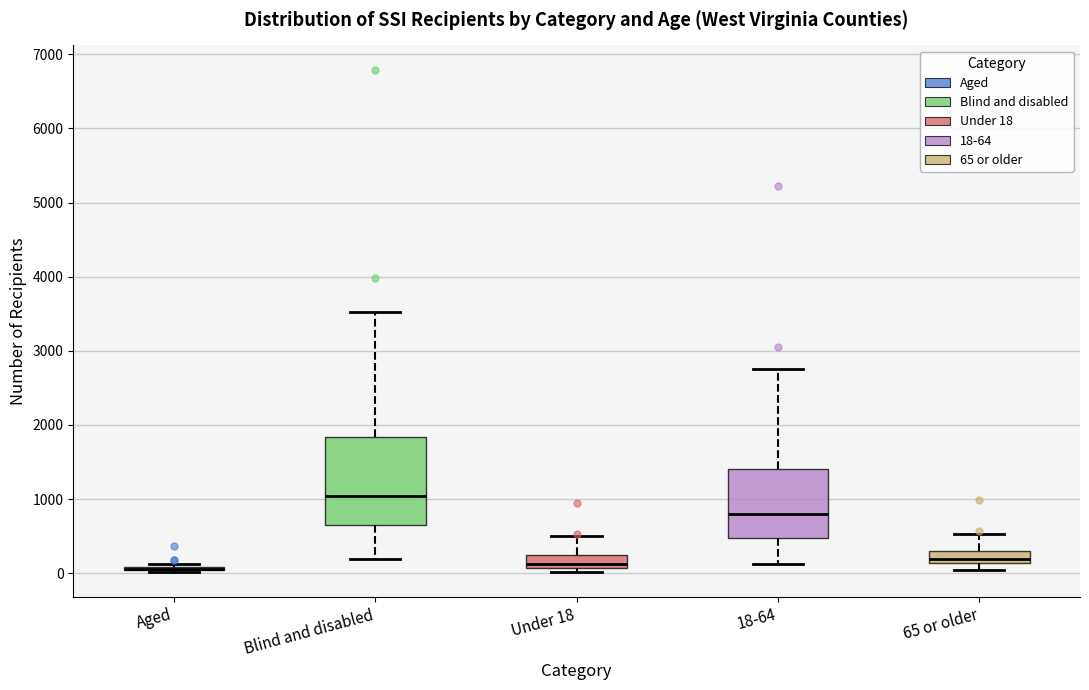

Reading left to right, read every box against the y-axis: the position of its median line, the range the box covers, and the ends of its whiskers. The values are not printed on the chart, so give them approximately, as read against the axis.

Aged: box collapsed to a line at 100, whiskers 0 to 100
Blind and disabled: median 1000, box 600 to 1800, whiskers 200 to 3500
Under 18: median 100 (just above the box's lower edge), box 100 to 200, whiskers 0 to 500
18-64: median 800, box 500 to 1400, whiskers 100 to 2800
65 or older: median 200, box 100 to 300, whiskers 0 to 500